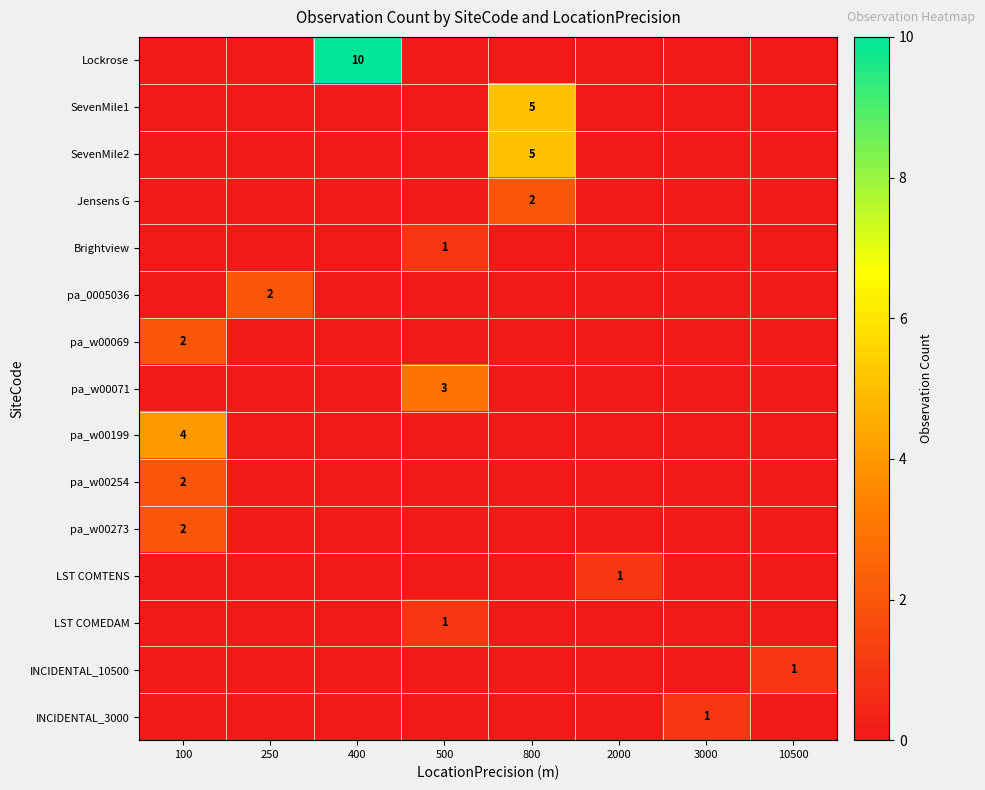

What is the highest value of the pa_w00069 series?

2